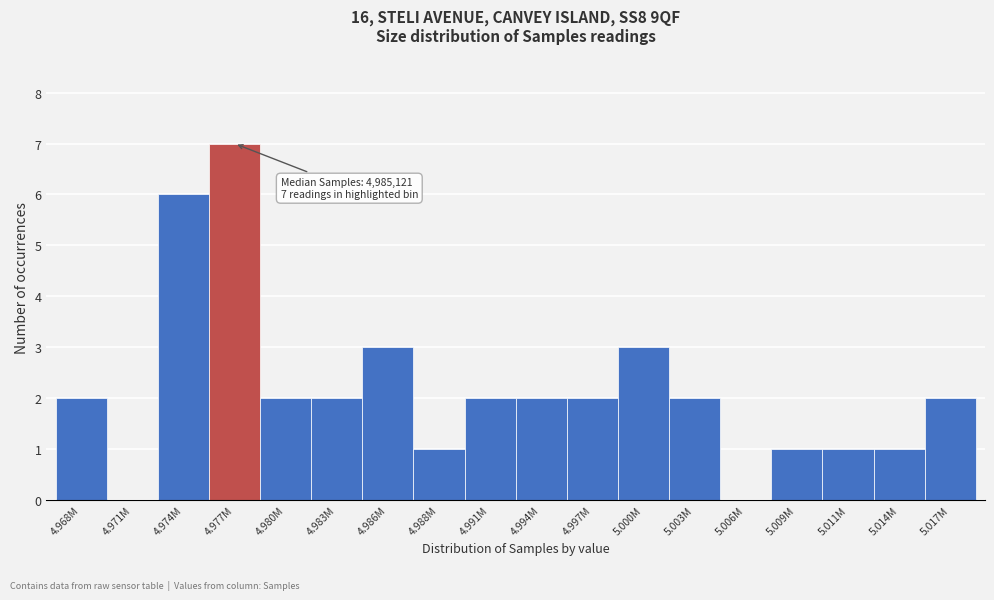

Reading right to left, extract all data points from this chart.

5.017M=2	5.014M=1	5.011M=1	5.009M=1	5.006M=0	5.003M=2	5.000M=3	4.997M=2	4.994M=2	4.991M=2	4.988M=1	4.986M=3	4.983M=2	4.980M=2	4.977M=7	4.974M=6	4.971M=0	4.968M=2